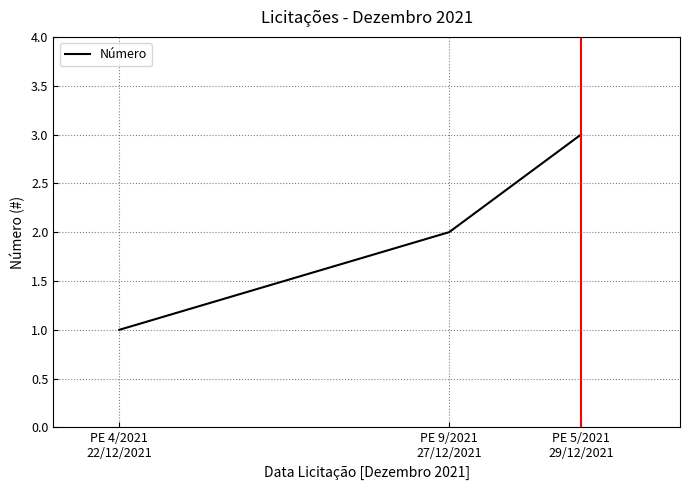

How many lines are shown in the chart?

1